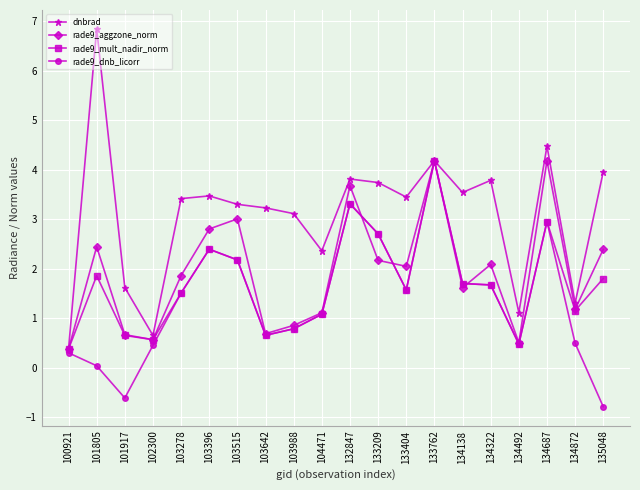

At which label does dnbrad first exceed 3?

101805